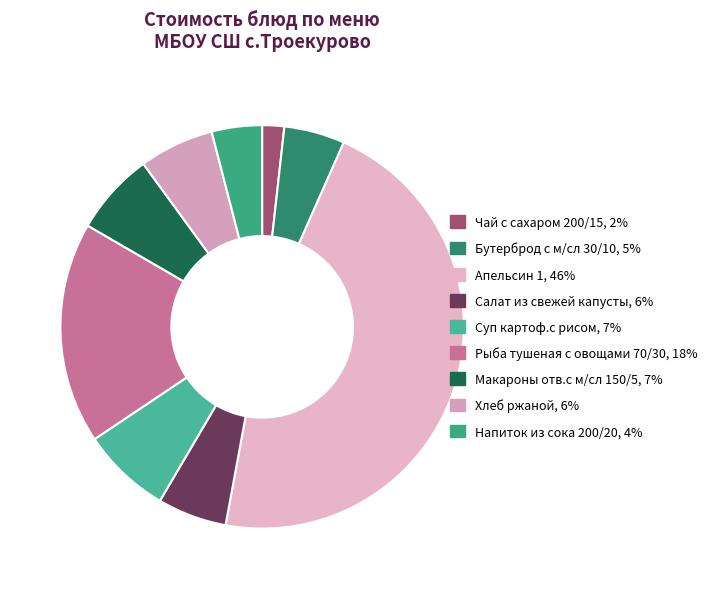

To the nearest percent, what is the combined percentage of Напиток из сока 200/20 and Макароны отв.с м/сл 150/5?

11%